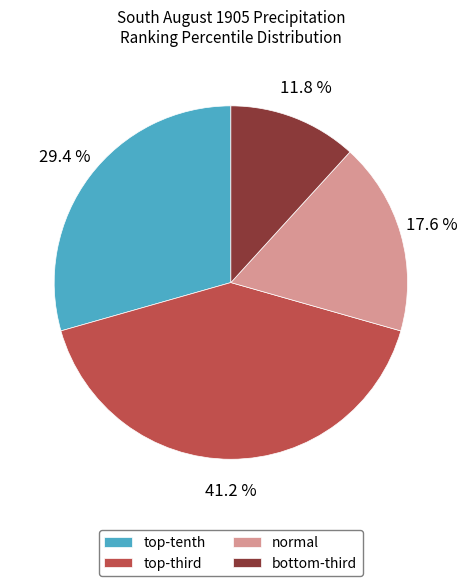

Which category has the biggest portion of the pie?

top-third